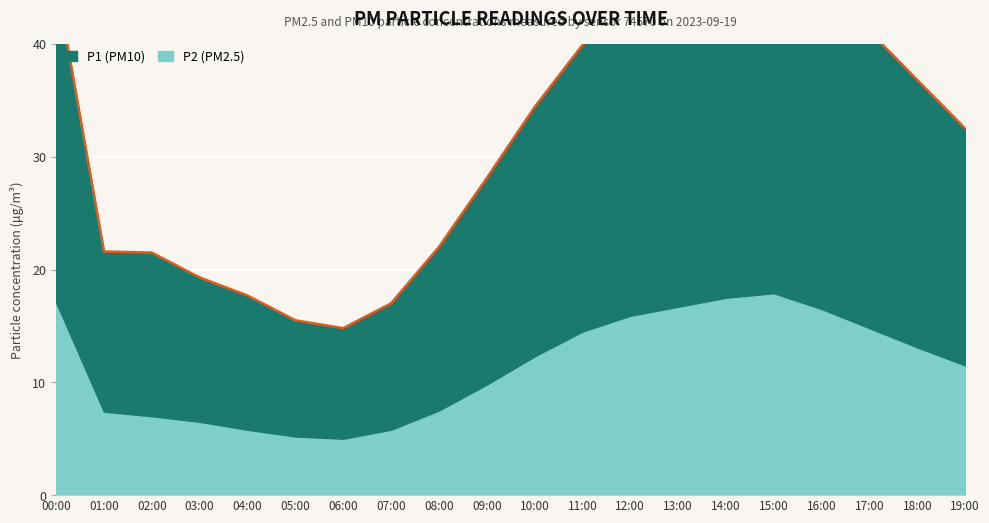

How many lines are shown in the chart?

1